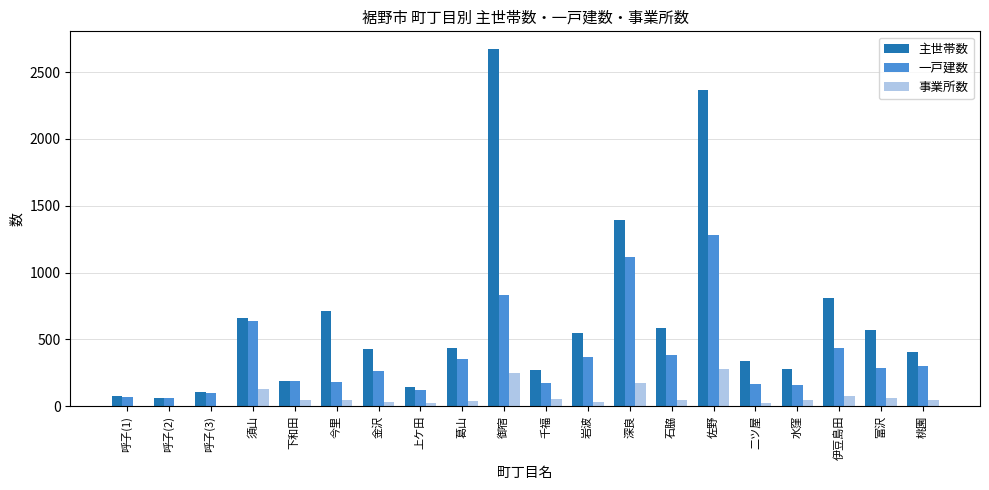

What is the sum of all 一戸建数 values?

7493